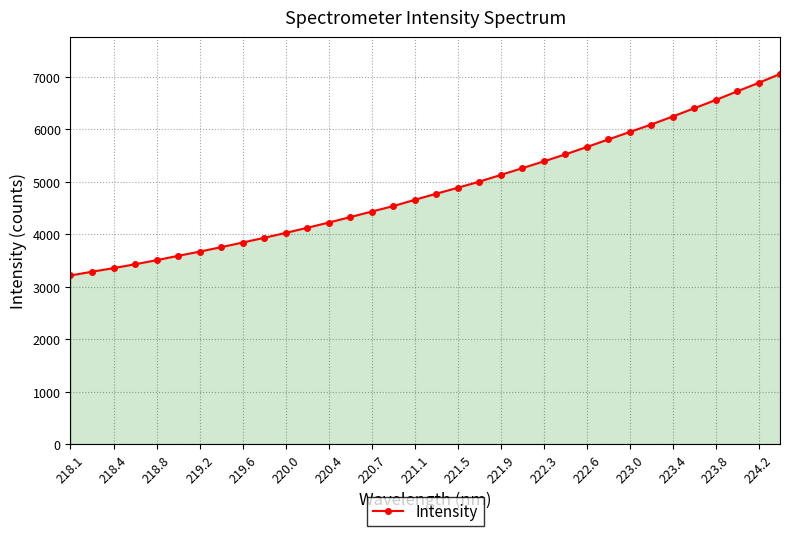

What is the value of the 23rd point from the left?

5390.8